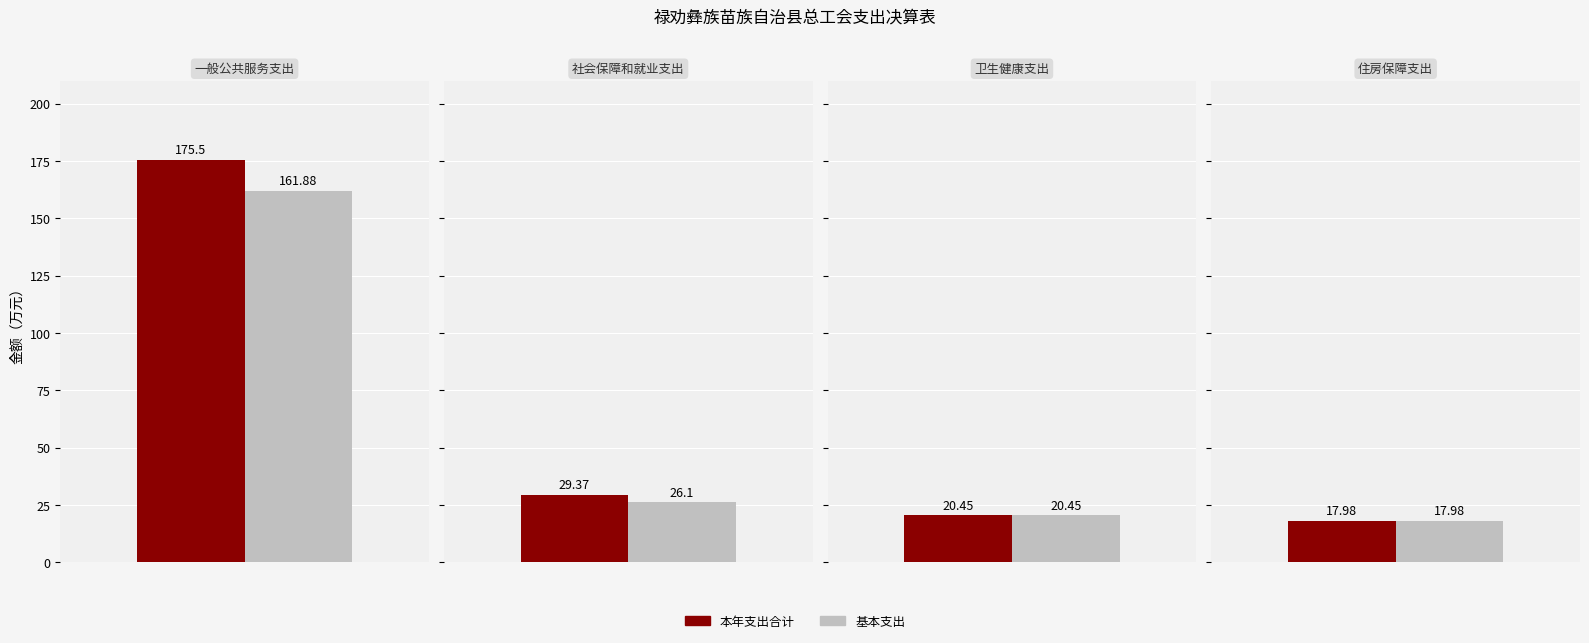

Reading left to right, list all the values displayed in this chart.

本年支出合计: 175.5	29.4	20.4	18.0
基本支出: 161.9	26.1	20.4	18.0